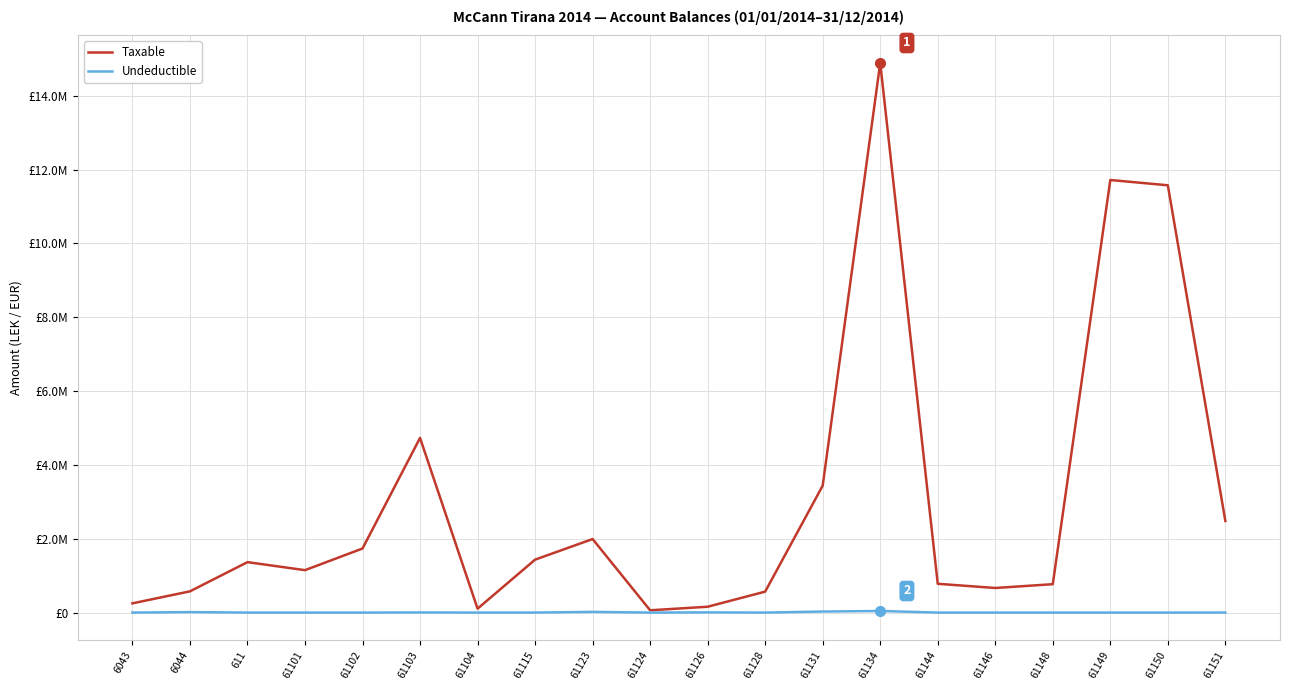

At which category is the sum across all series the highest?

61134